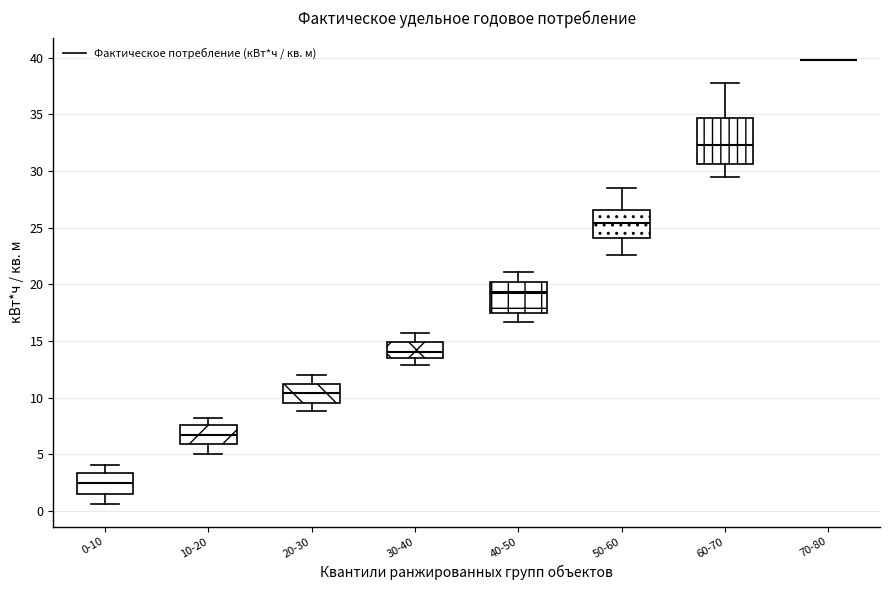

Comparing the boxes themselves (not the whiskers), which one is the tallest?

60-70